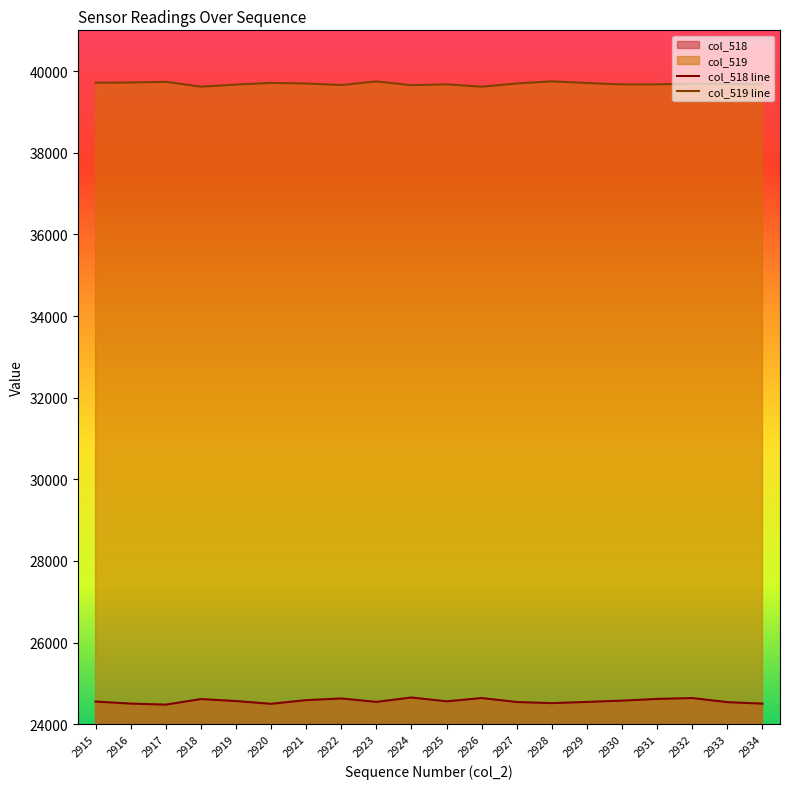

What are all the series names shown in the legend?

col_518, col_519